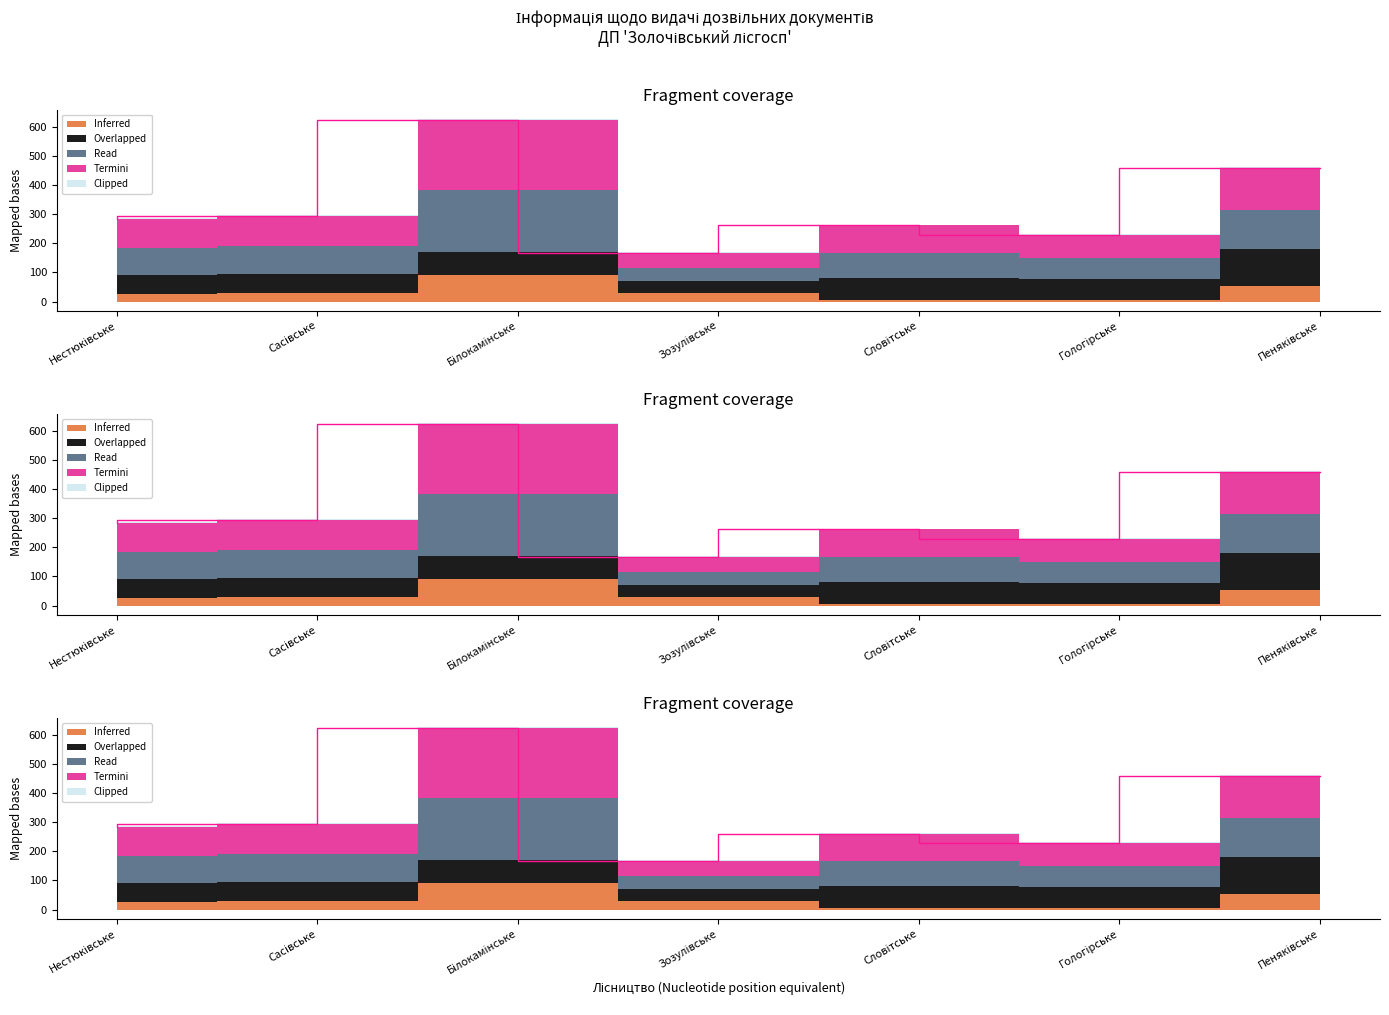

True or false: Ліквідний and Загальний intersect in this chart.

False